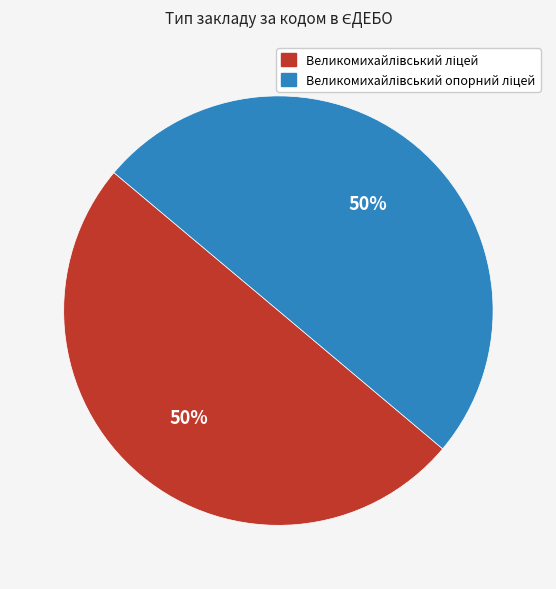

To the nearest percent, what is the average slice percentage?

50%